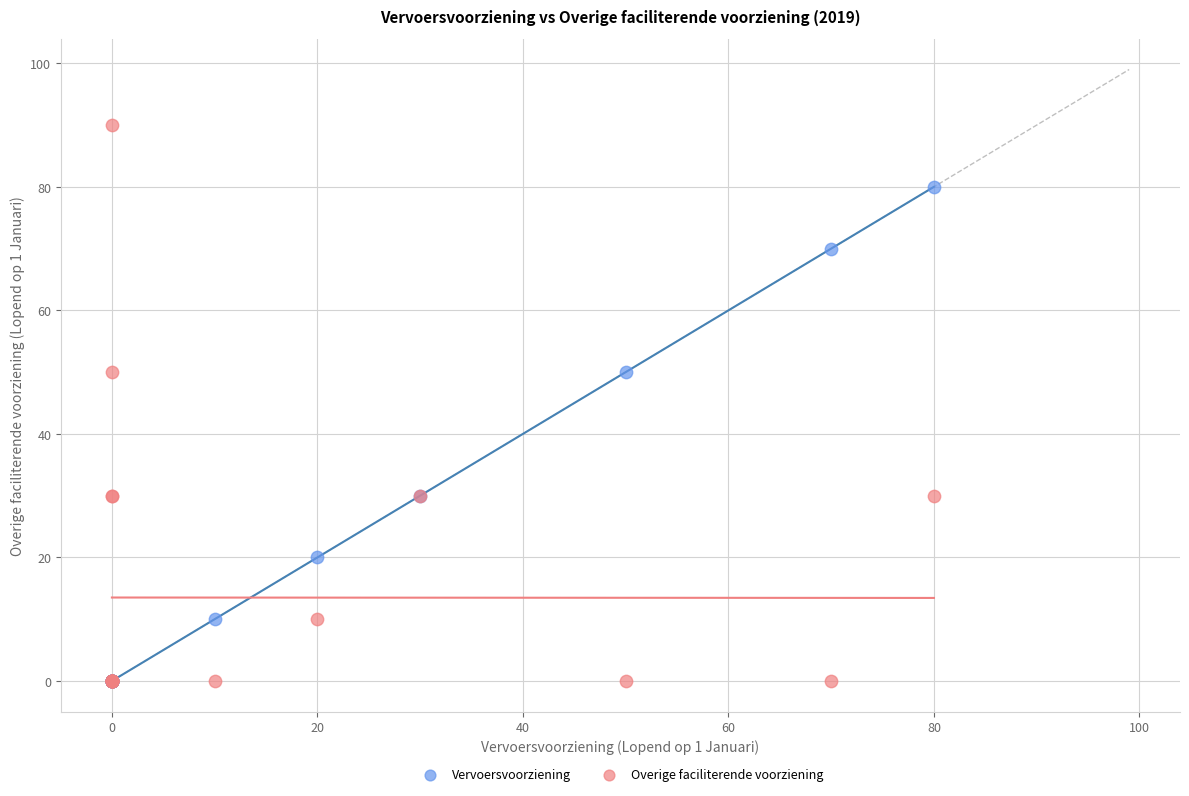

Which series has the largest Y range (max minus min)?

Overige faciliterende voorziening